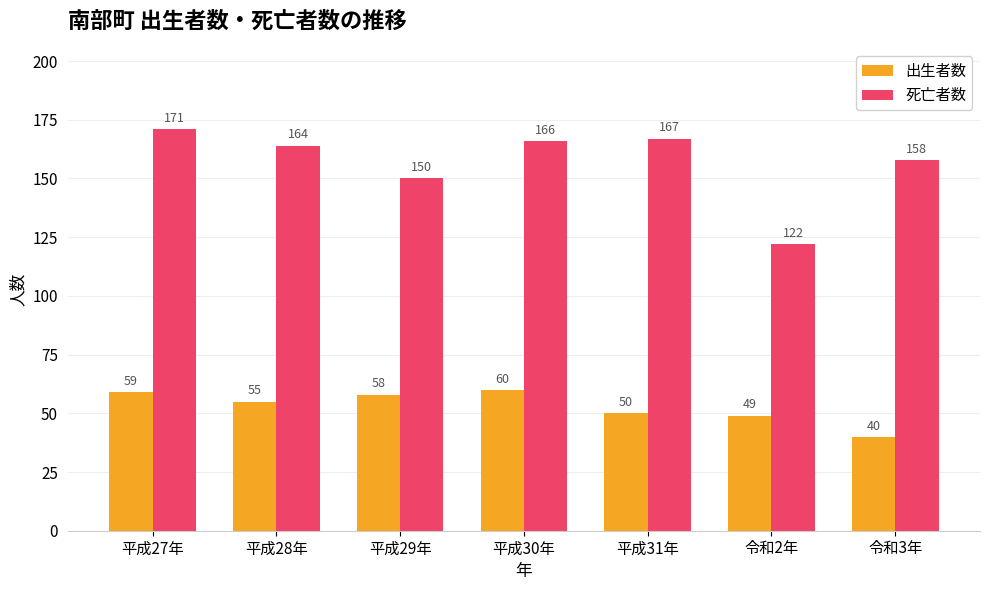

What is the total value across all series at 平成31年?

217